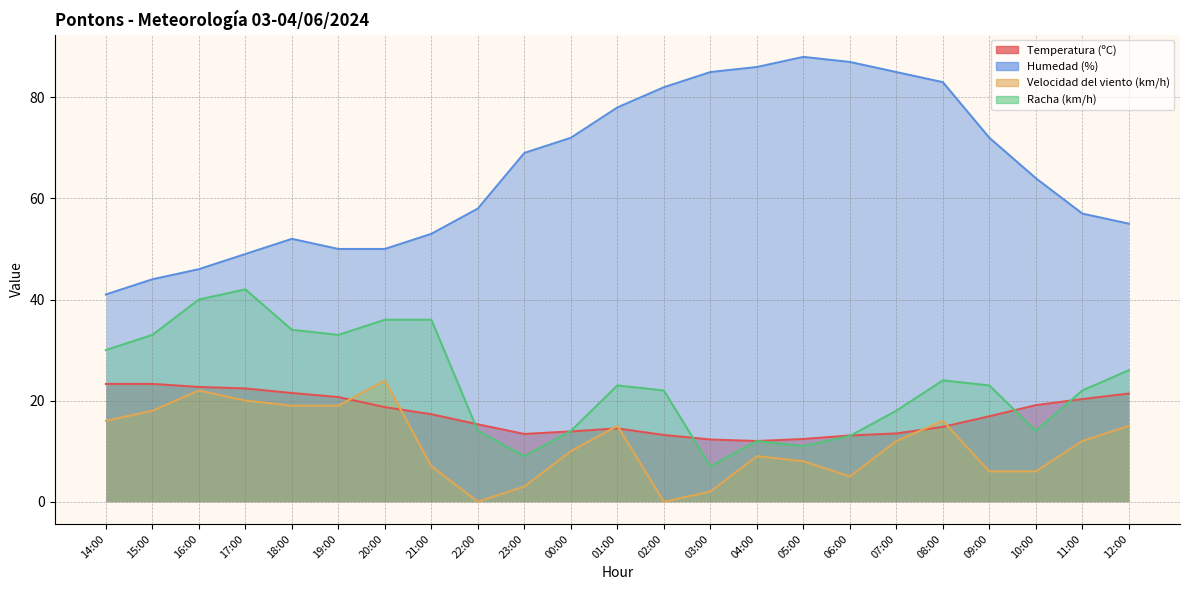

Which category has the lowest value in the Velocidad del viento (km/h) series?

22:00